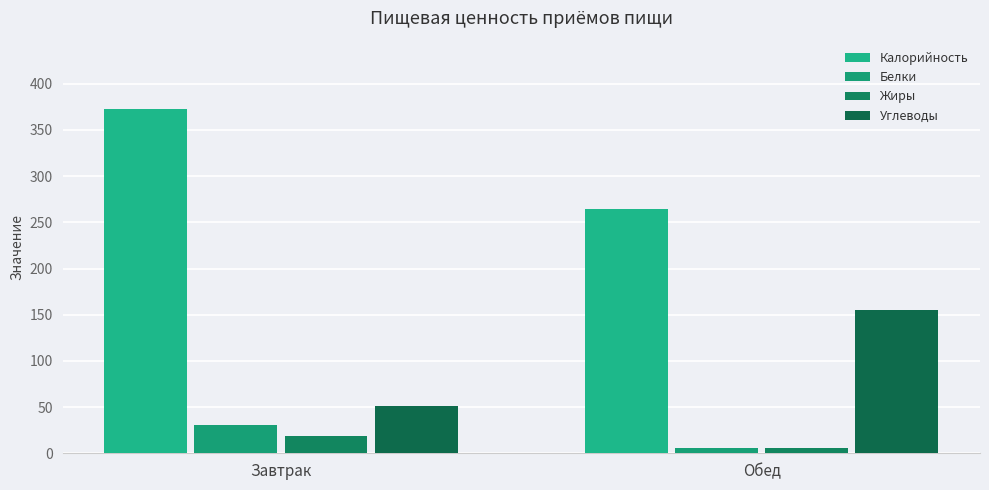

Does the chart contain any negative values?

No